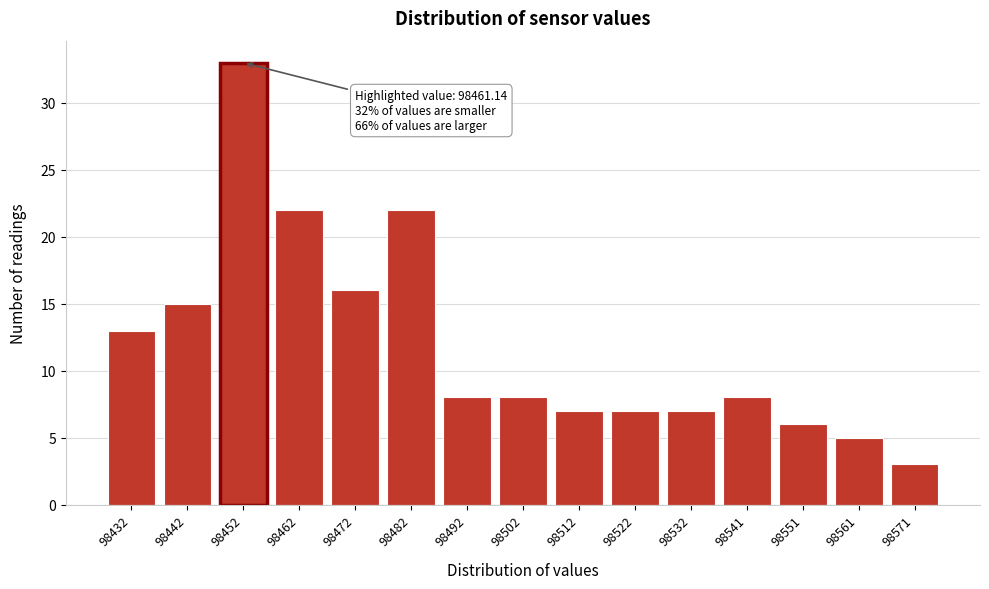

Reading left to right, list all the values displayed in this chart.

98432=13	98442=15	98452=33	98462=22	98472=16	98482=22	98492=8	98502=8	98512=7	98522=7	98532=7	98541=8	98551=6	98561=5	98571=3